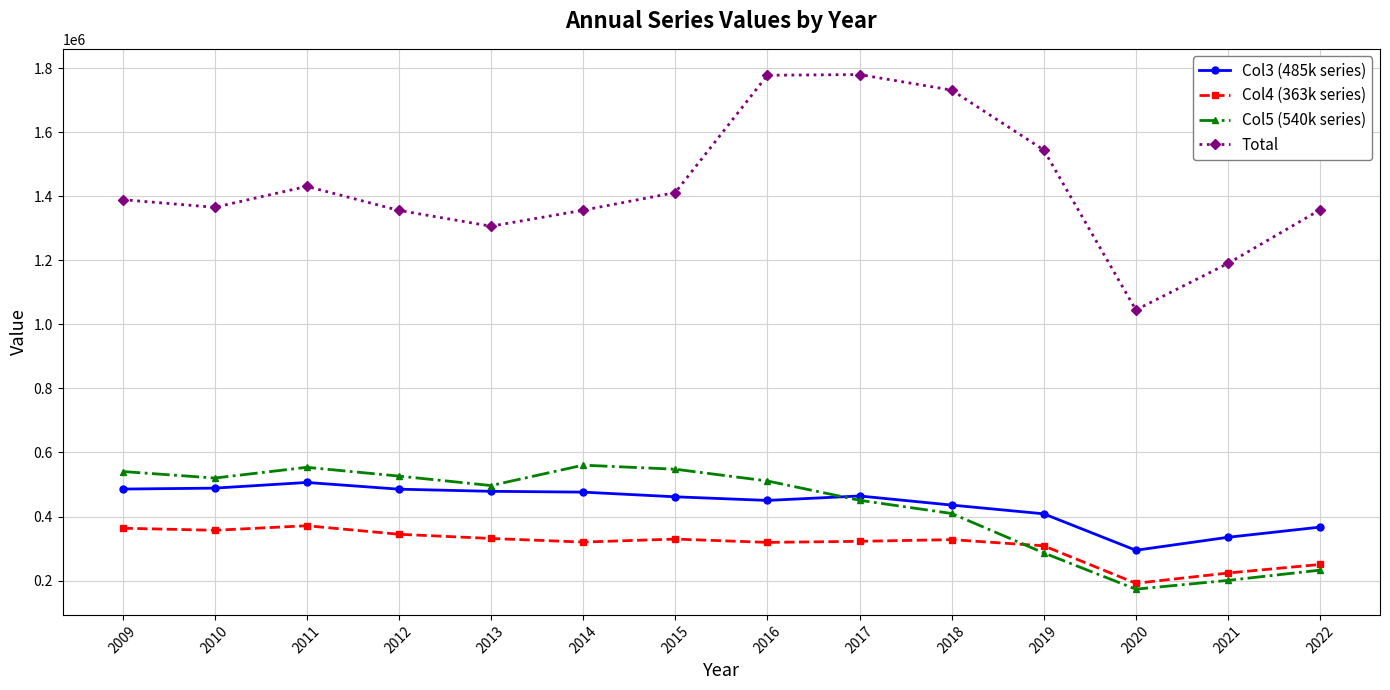

At how many categories does at least one series exceed 1256514?

12